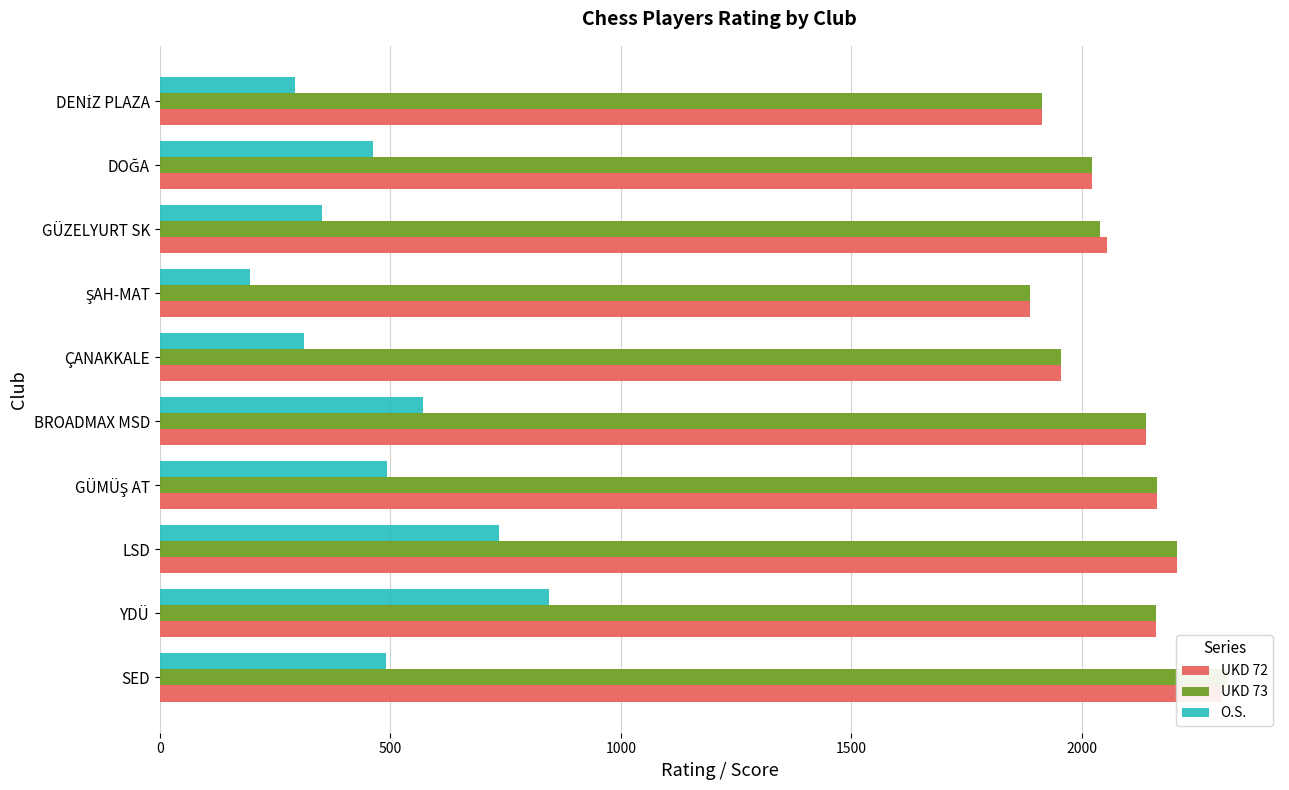

Is the value of O.S. at ÇANAKKALE greater than the value of UKD 73 at SED?

No